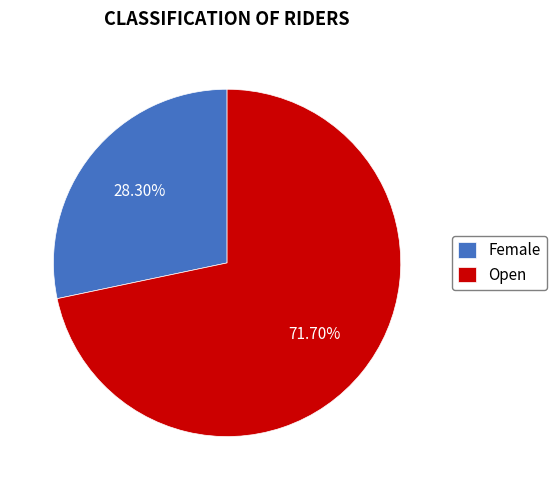

Is it true that Open is 58% of the pie?

False